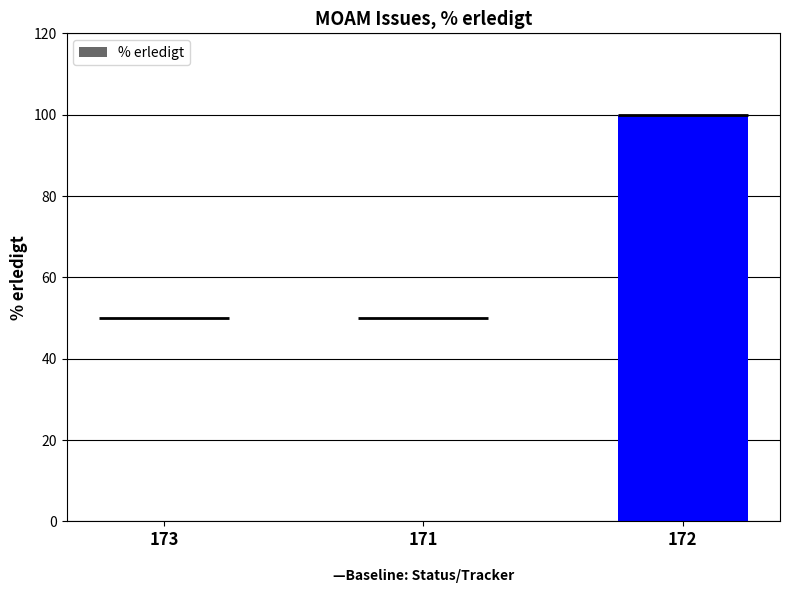

Between 173 and 171, which is larger?

173